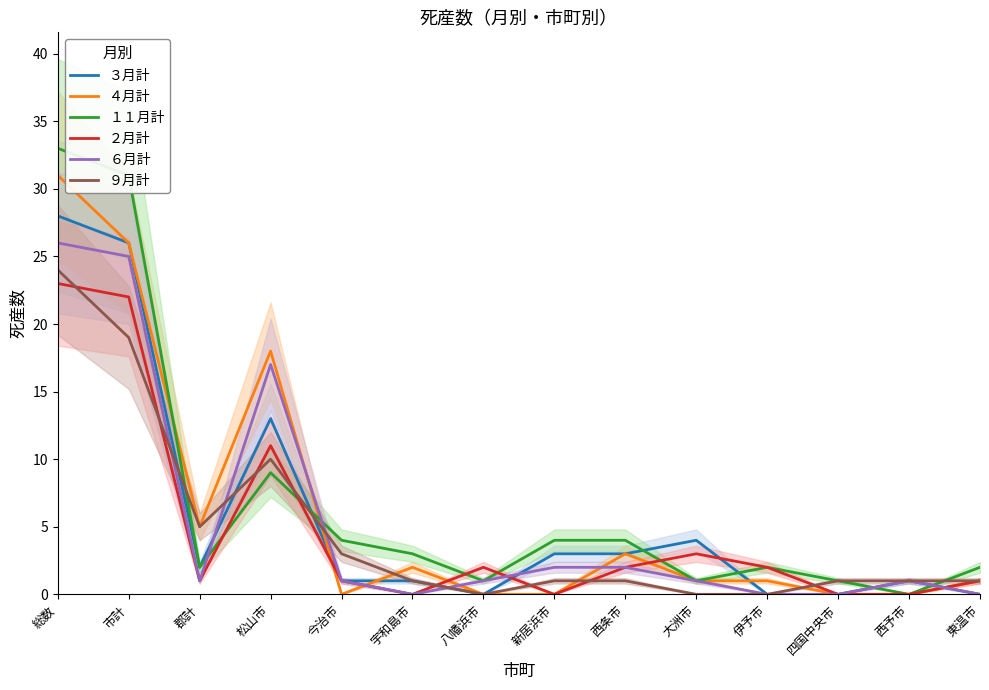

How many values in １１月計 are above zero?

13